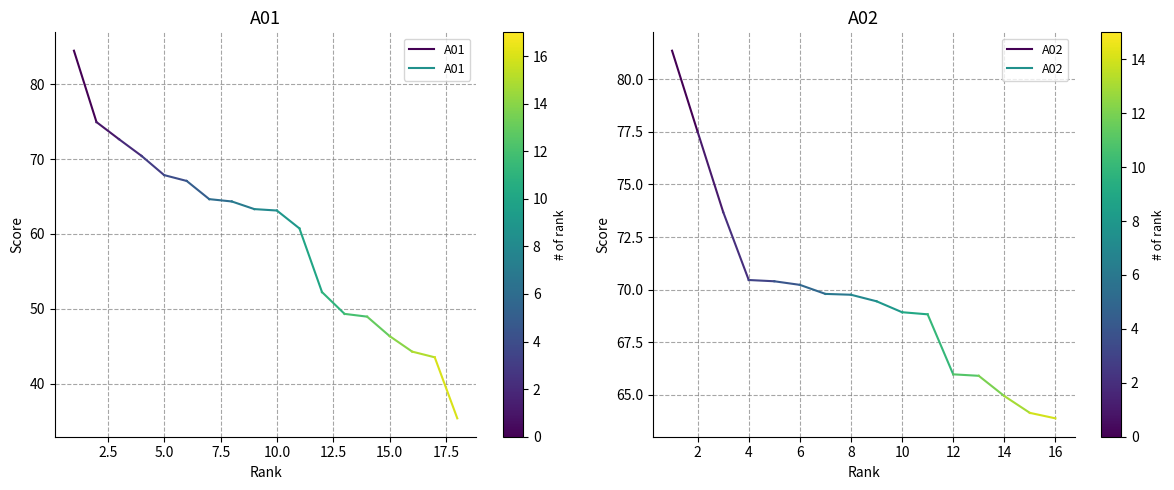

Which series reaches the minimum Y coordinate?

A01